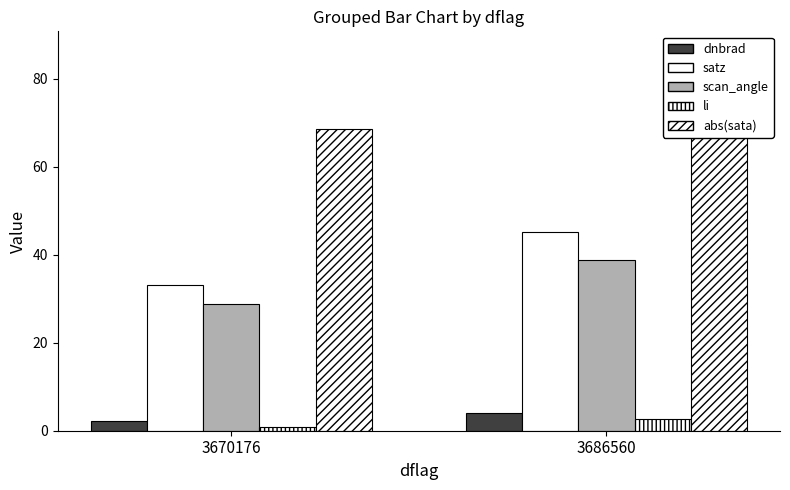

What are all the series names shown in the legend?

dnbrad, satz, scan_angle, li, abs(sata)